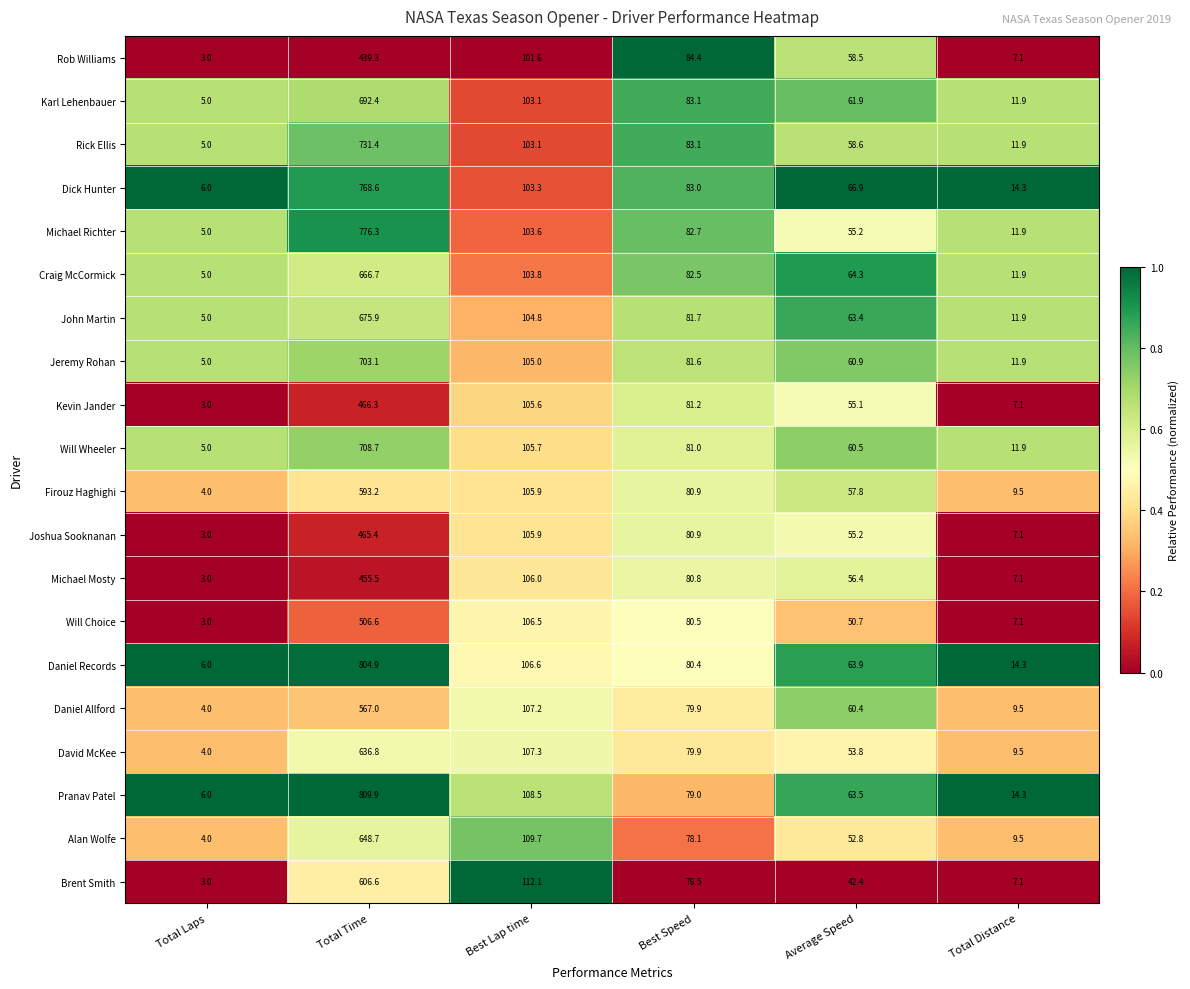

What is the maximum value shown in the chart?

809.9